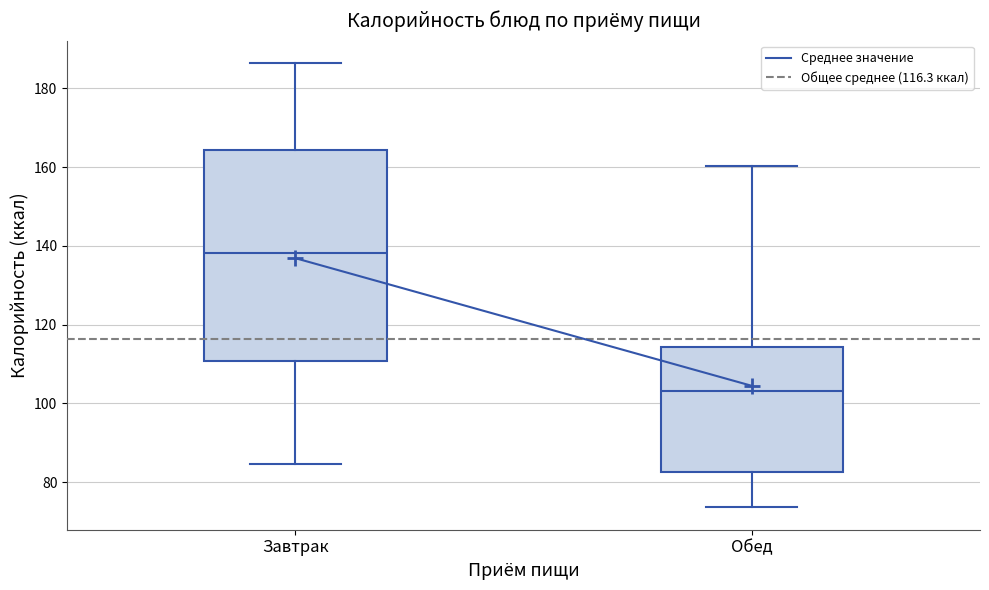

Which box is the tallest, from its lower edge to its upper edge?

Завтрак